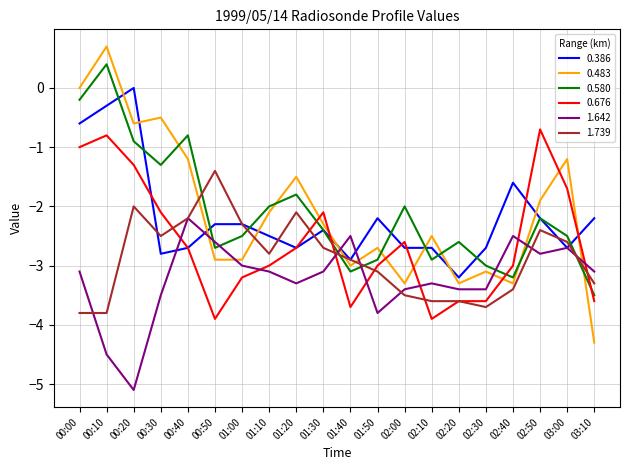

True or false: 0.483 has a value of -3.1 at 01:10.

False